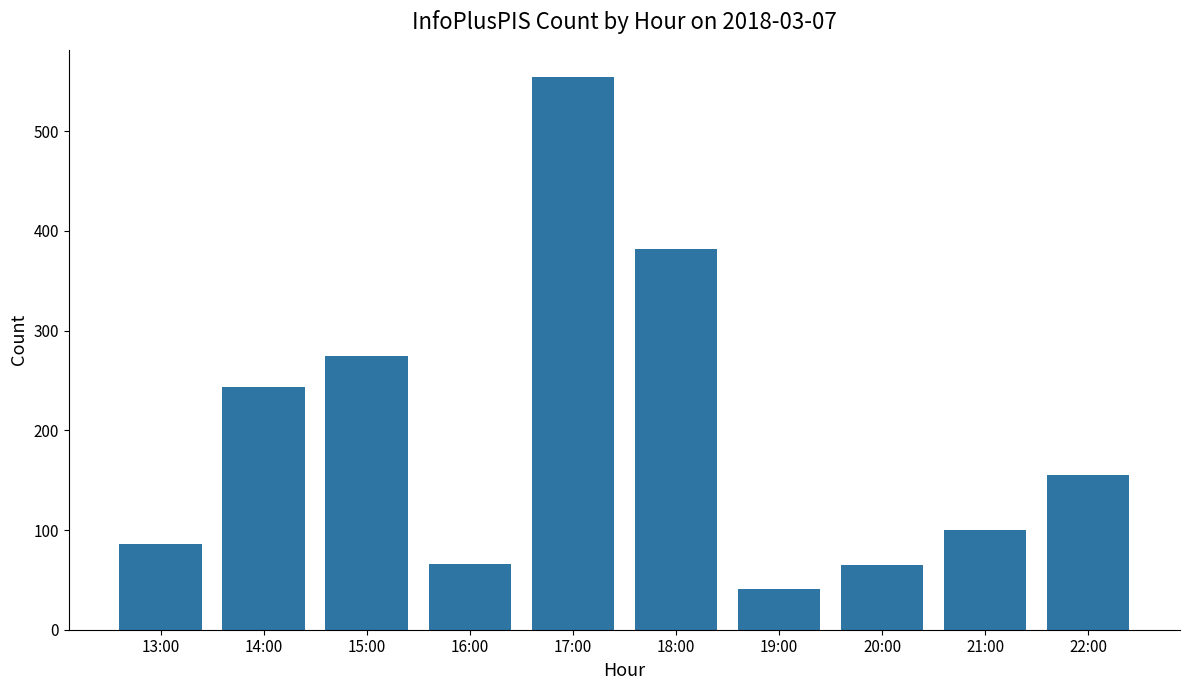

Between 18:00 and 21:00, which is larger?

18:00